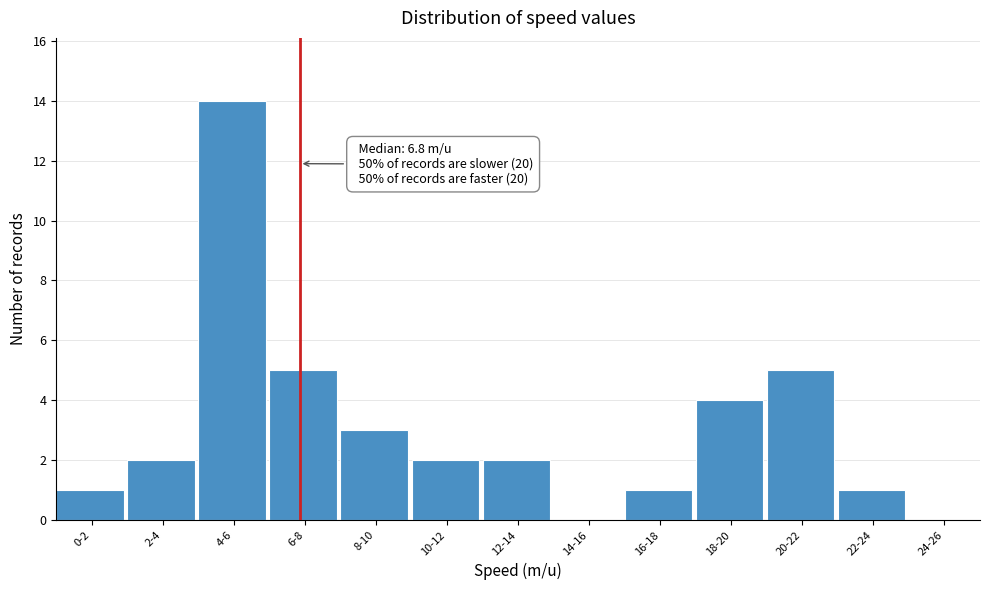

Reading left to right, list all the values displayed in this chart.

0-2=1	2-4=2	4-6=14	6-8=5	8-10=3	10-12=2	12-14=2	14-16=0	16-18=1	18-20=4	20-22=5	22-24=1	24-26=0